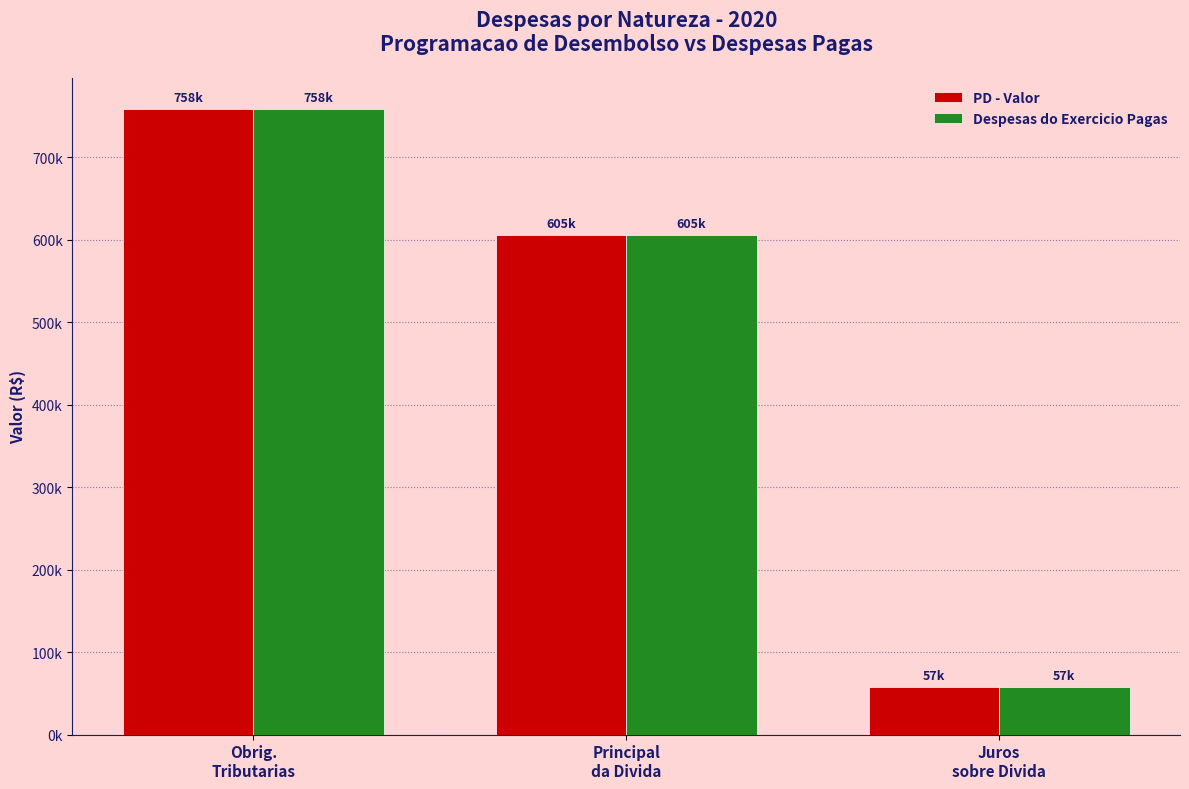

What are all the series names shown in the legend?

PD - Valor, Despesas do Exercicio Pagas